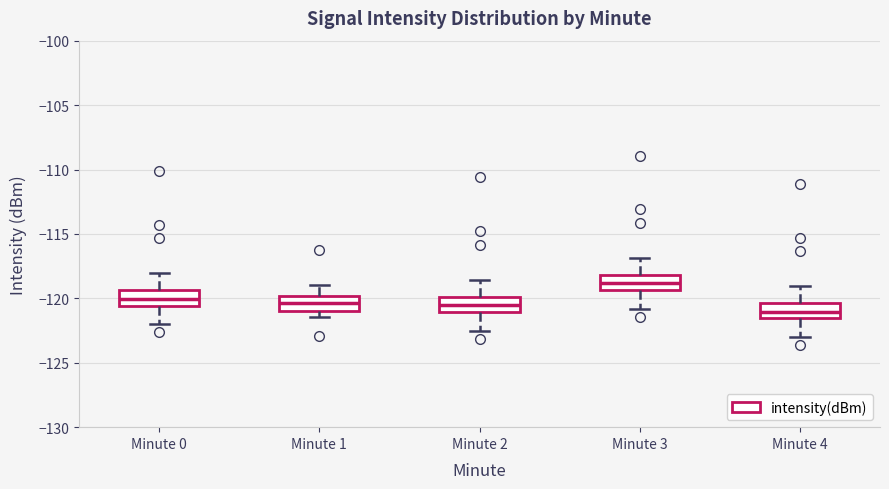

Reading left to right, read every box against the y-axis: the position of its median line, the range the box covers, and the ends of its whiskers. The values are not printed on the chart, so give them approximately, as read against the axis.

Minute 0: median -120.0, box -120.5 to -119.5, whiskers -122.0 to -118.0
Minute 1: median -120.5, box -121.0 to -120.0, whiskers -121.5 to -119.0
Minute 2: median -120.5, box -121.0 to -120.0, whiskers -122.5 to -118.5
Minute 3: median -119.0, box -119.5 to -118.0, whiskers -121.0 to -117.0
Minute 4: median -121.0, box -121.5 to -120.5, whiskers -123.0 to -119.0